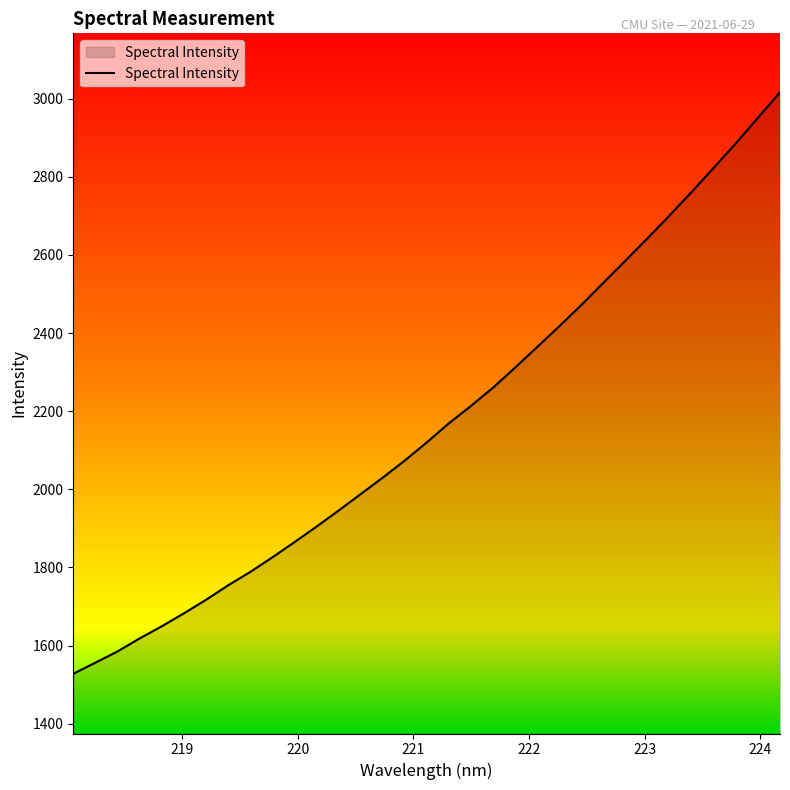

Reading left to right, extract all data points from this chart.

1527.9	1556.3	1585.0	1618.4	1649.4	1682.5	1717.1	1754.2	1788.4	1825.7	1864.6	1904.5	1945.5	1987.7	2029.7	2073.7	2120.3	2169.1	2213.6	2260.3	2311.7	2364.5	2417.5	2471.8	2528.8	2585.5	2642.7	2701.2	2761.3	2823.2	2885.5	2950.9	3016.1